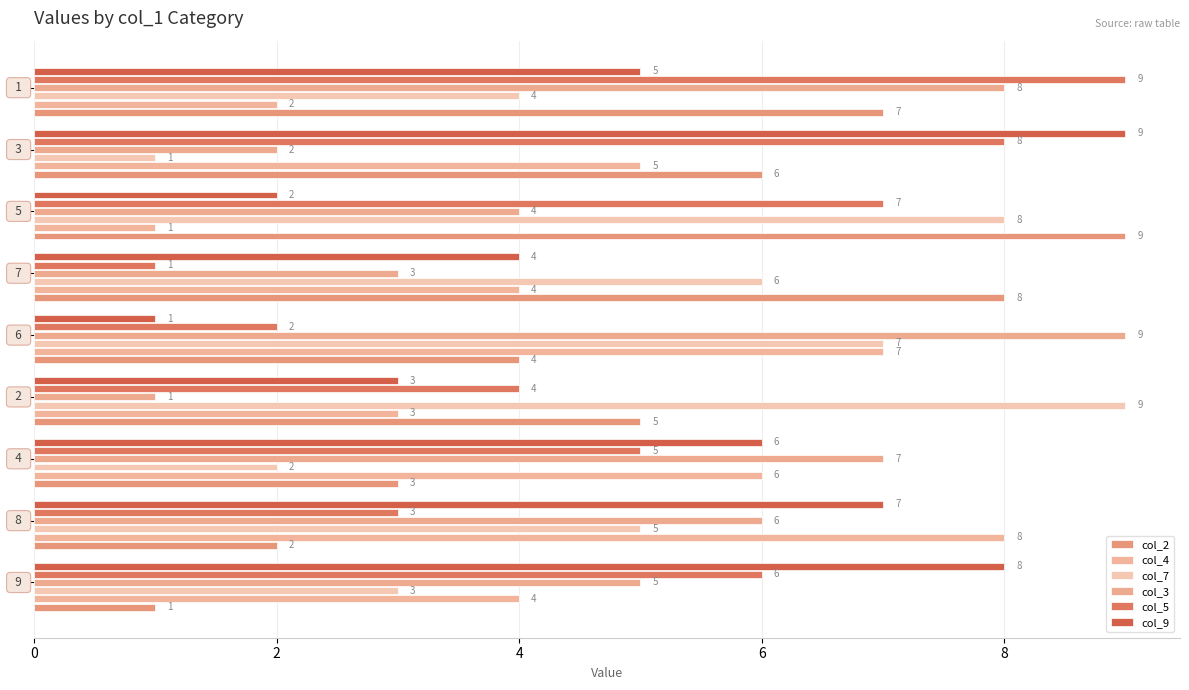

What is the smallest value displayed?

1